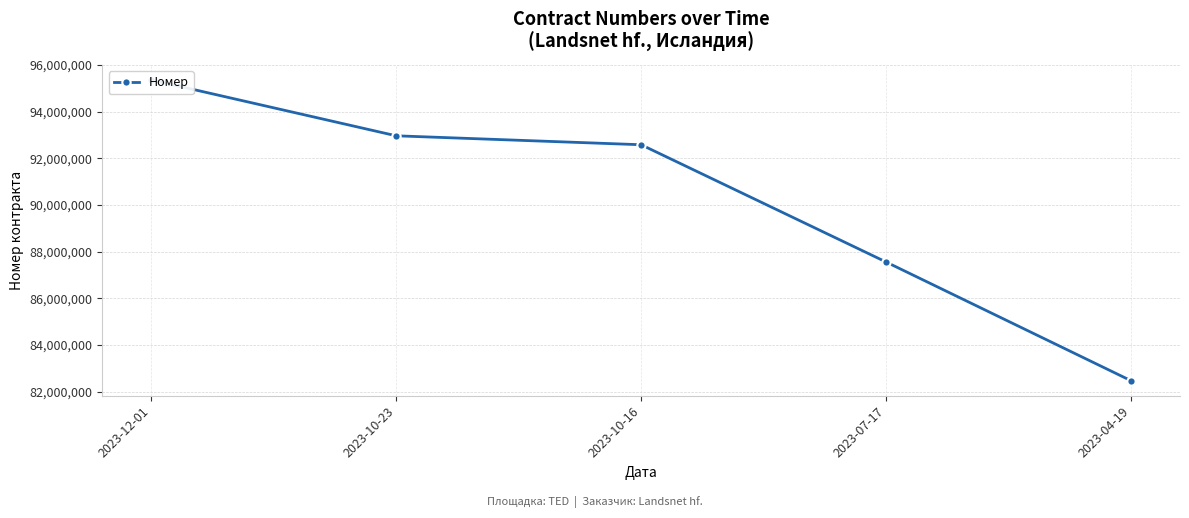

Approximately how many times larger is the value at 2023-07-17 compared to 2023-12-01?

0.9